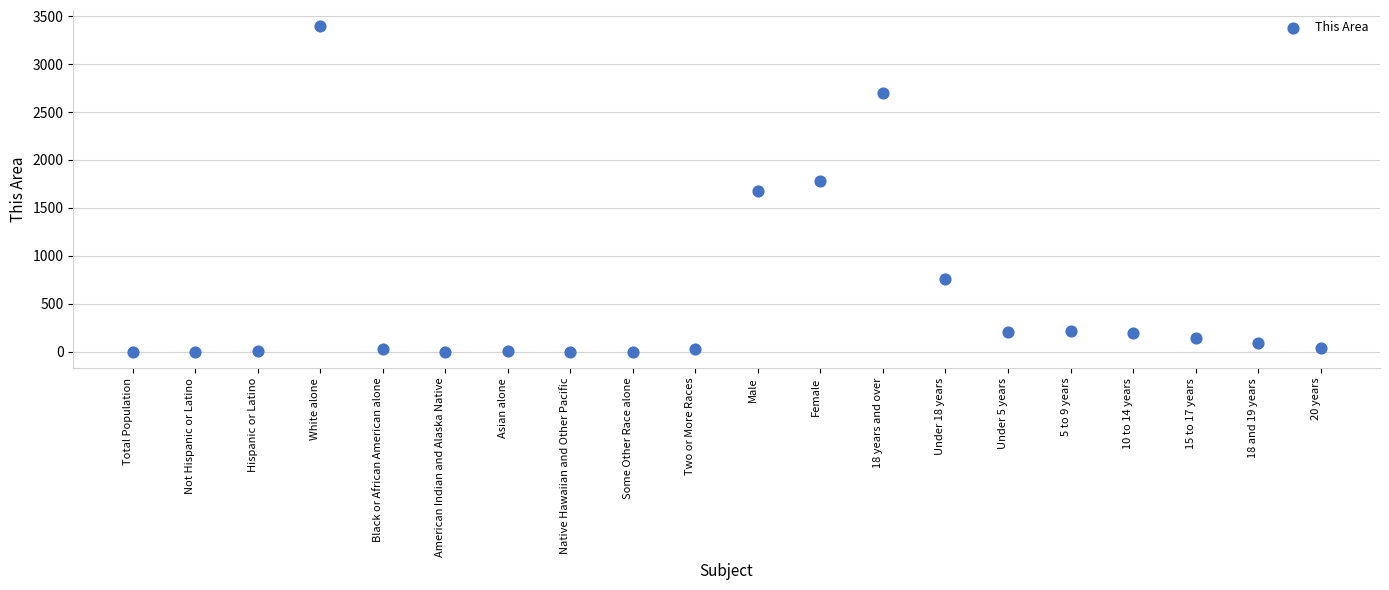

What is the range of Y values (max minus min)?

3394